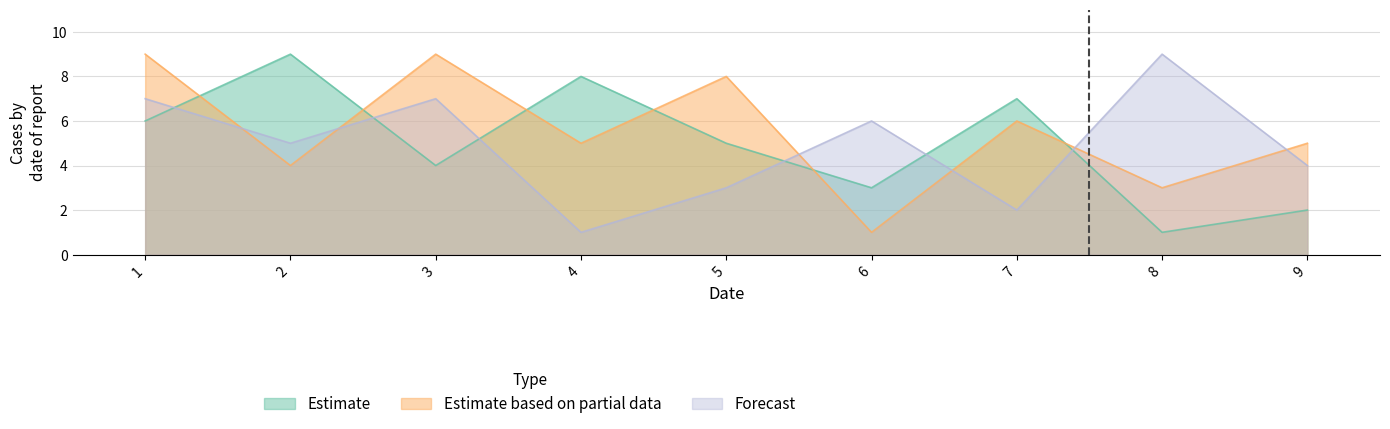

How many categories are shown in the chart?

9